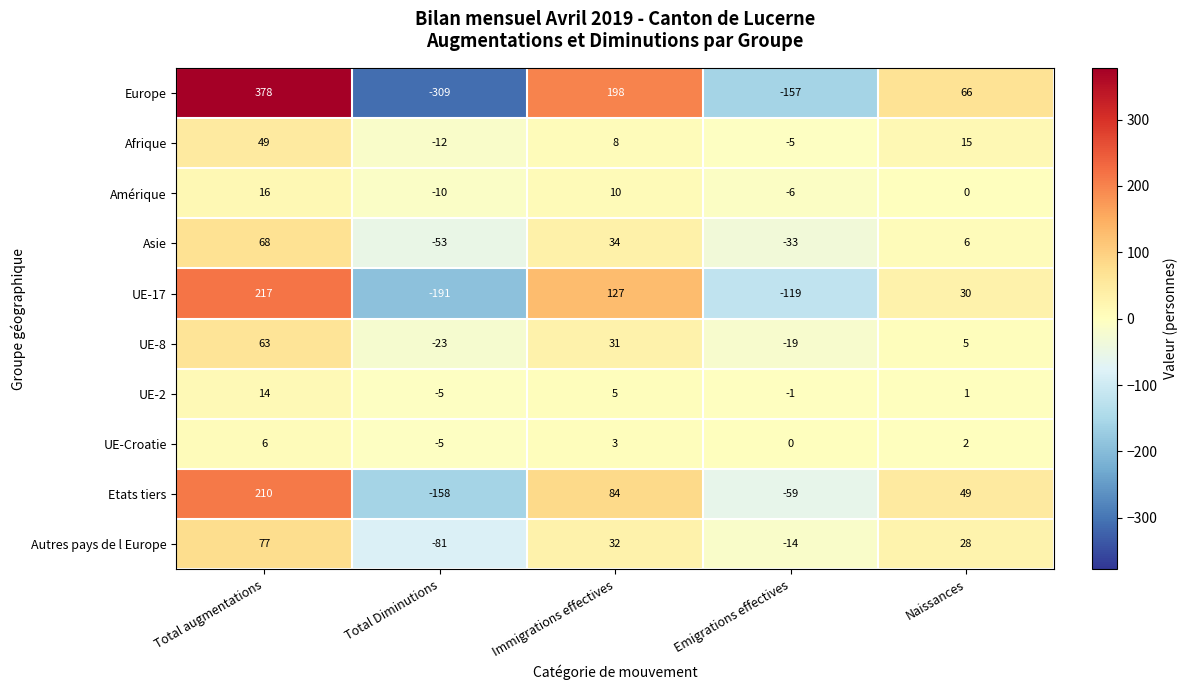

How many distinct data groups are displayed?

10